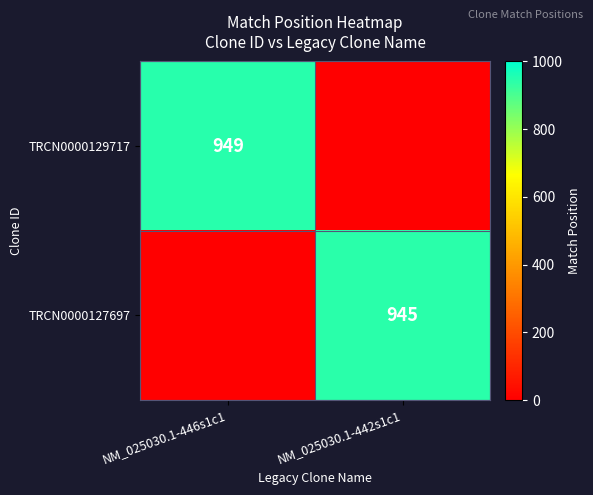

The TRCN0000129717 series shows 1396 at NM_025030.1-446s1c1. True or false?

False